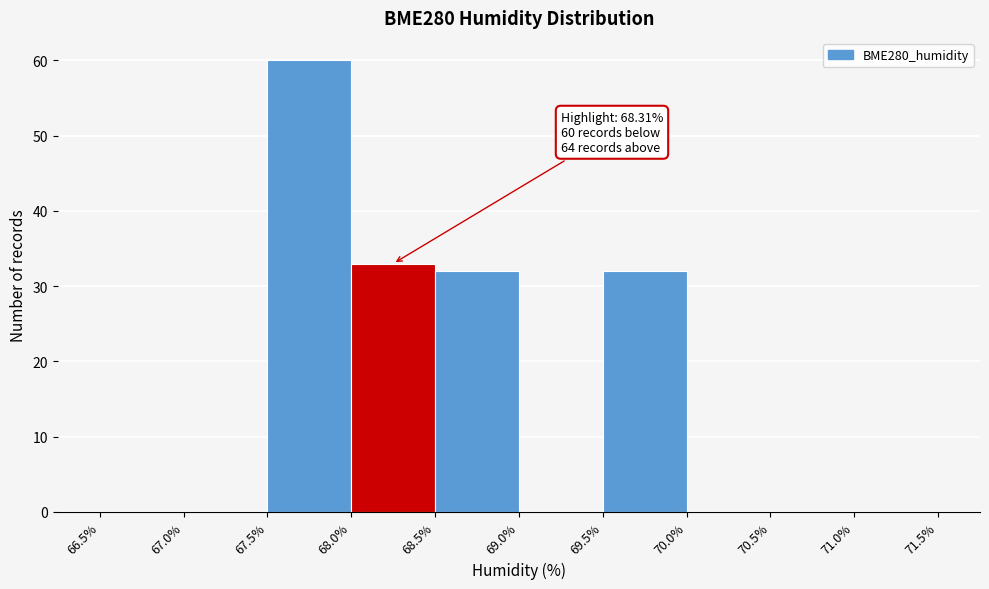

Over which range of the x-axis is the bar tallest?

67.5% to 68.0%